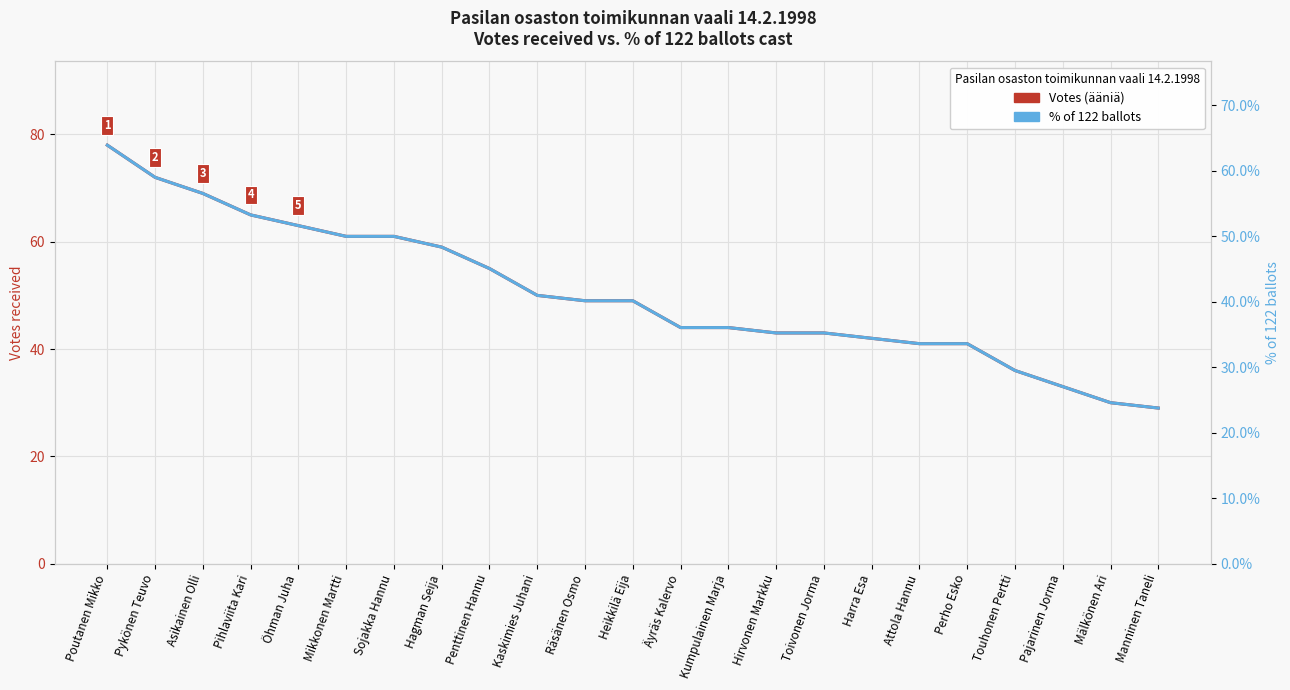

What is the value of the % of 122 ballots point at the 12th from the left?

40.2